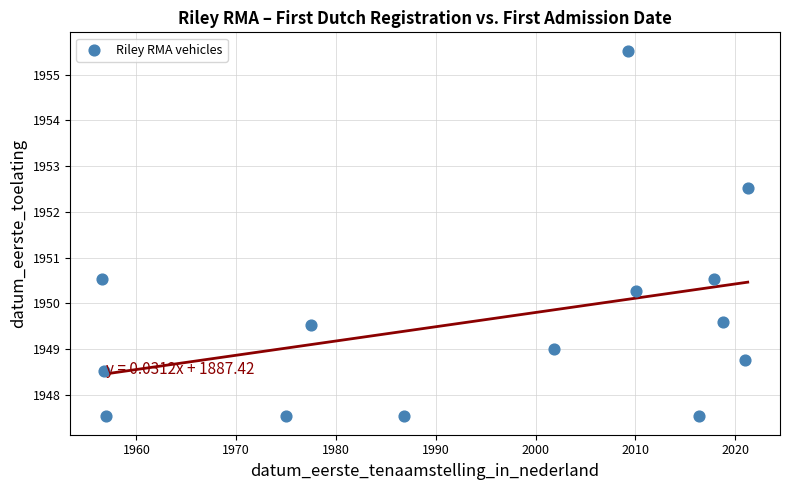

What is the range of X values (max minus min)?

64.7